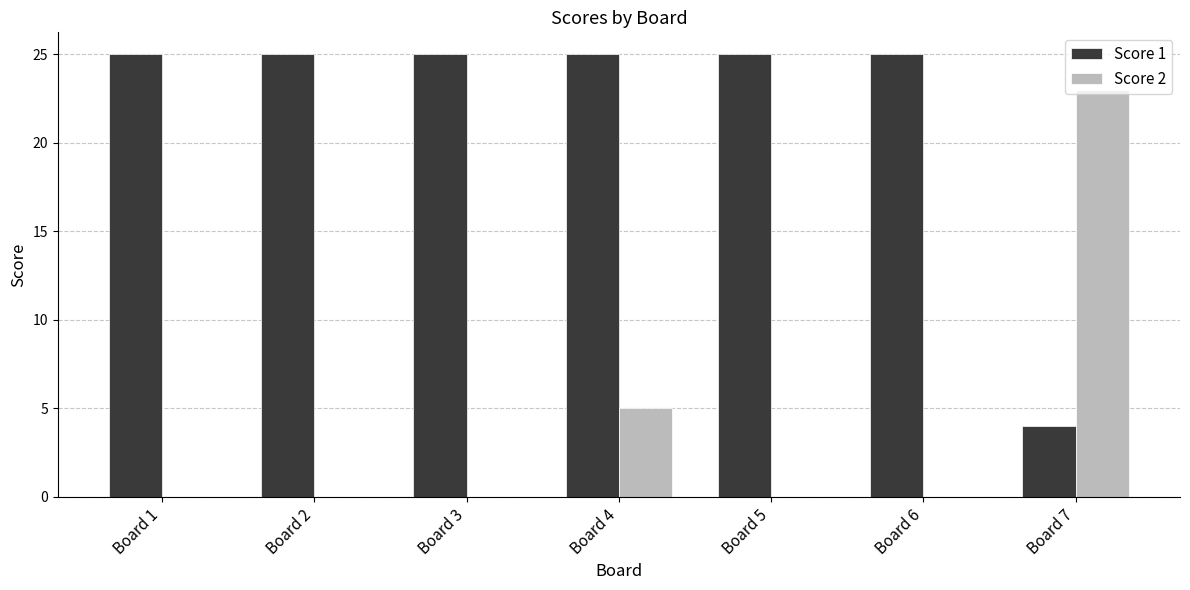

Which series changed the most between Board 3 and Board 4?

Score 2